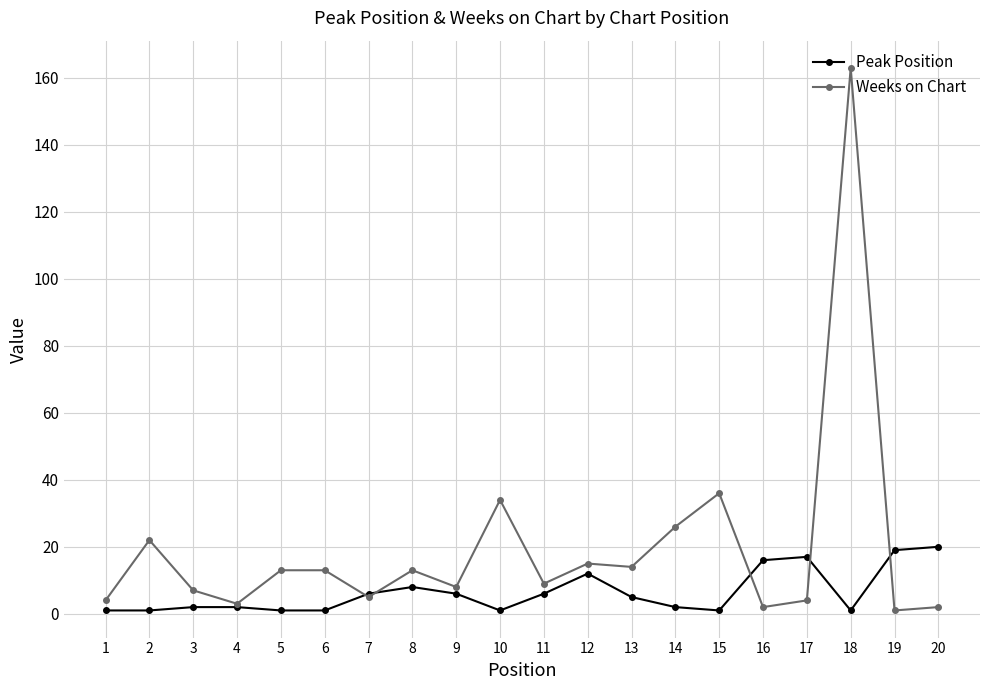

List the series in order of their overall mean, highest first.

Weeks on Chart, Peak Position